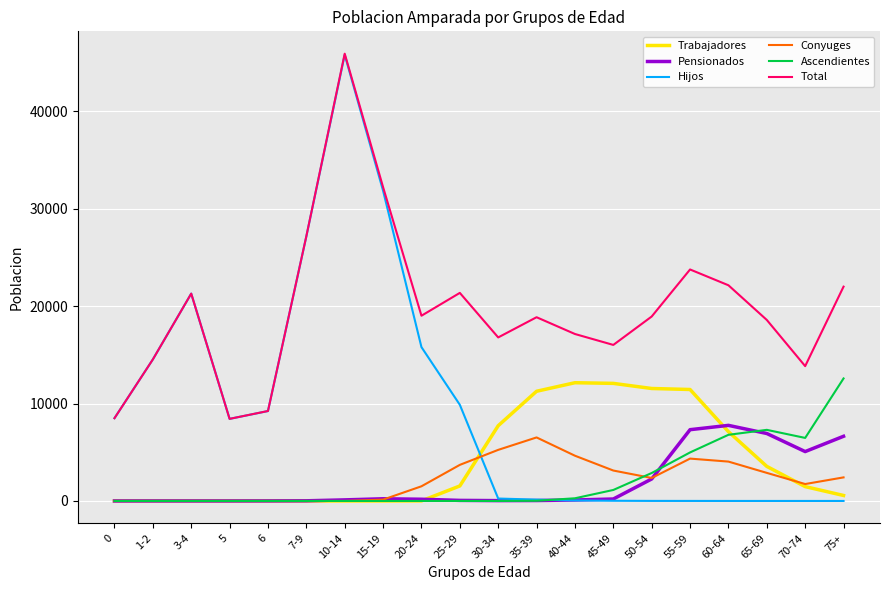

Which series has the largest range (max minus min)?

Hijos